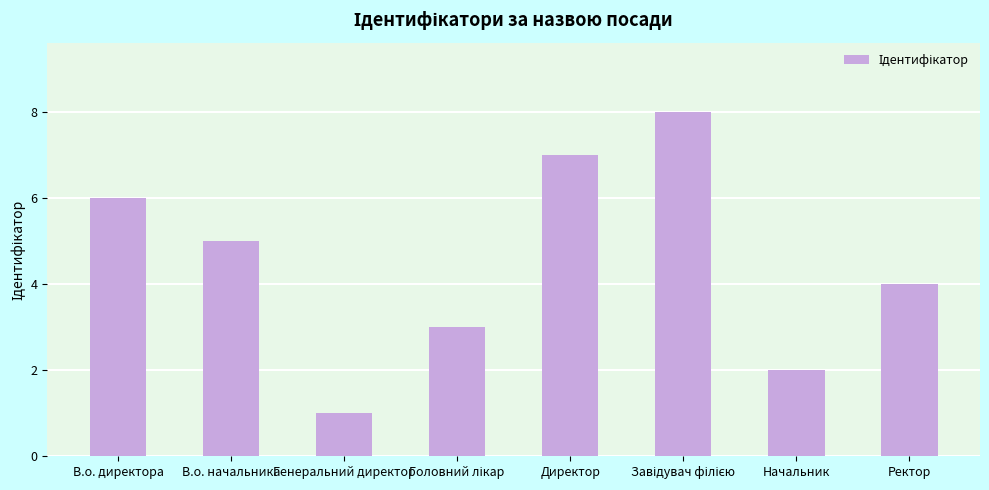

What is the sum of all values?

36